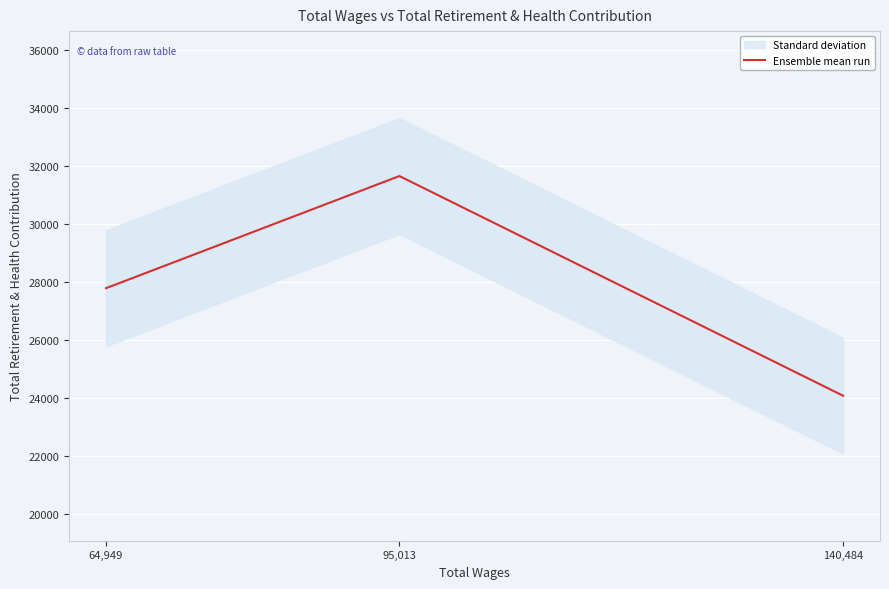

What is the average value?

27831